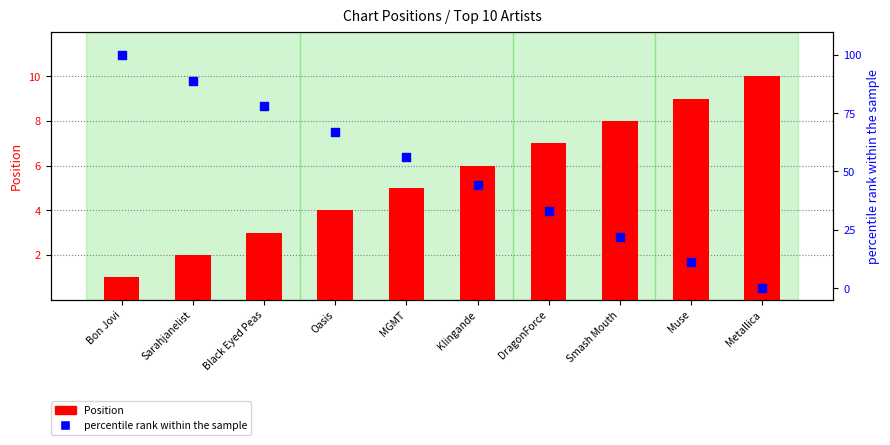

Which series has the largest total across all categories?

percentile rank within the sample